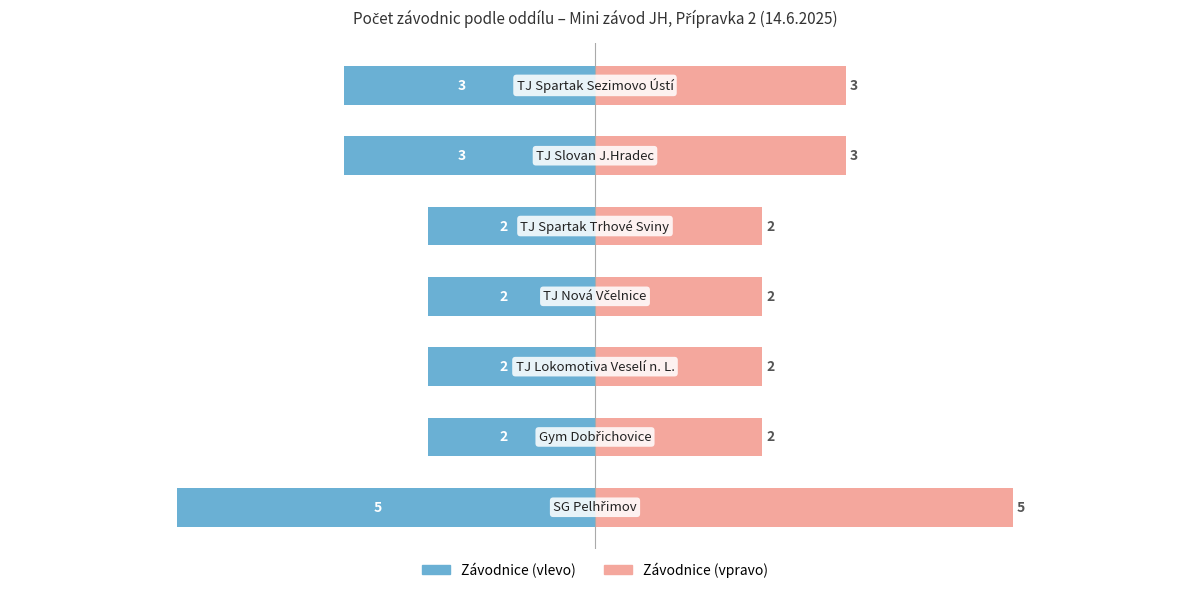

Which series changed the most between 1 and 3?

Závodnice (vlevo)